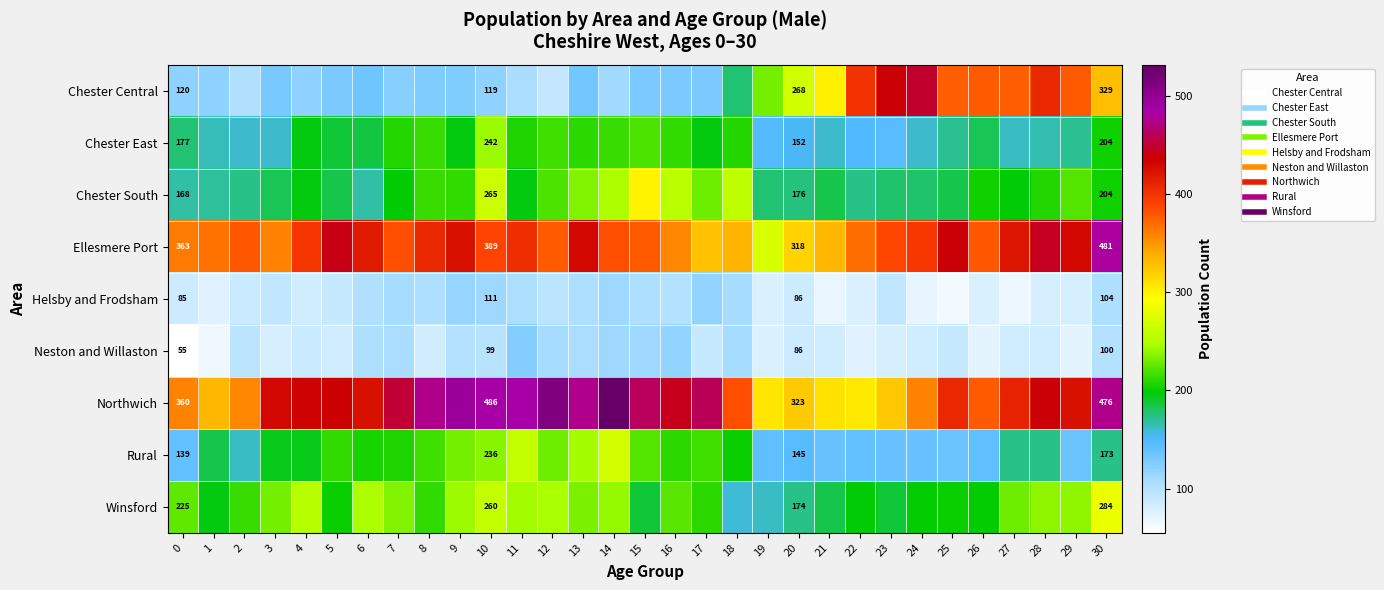

What is the difference between the maximum and minimum values in the Helsby and Frodsham series?

54